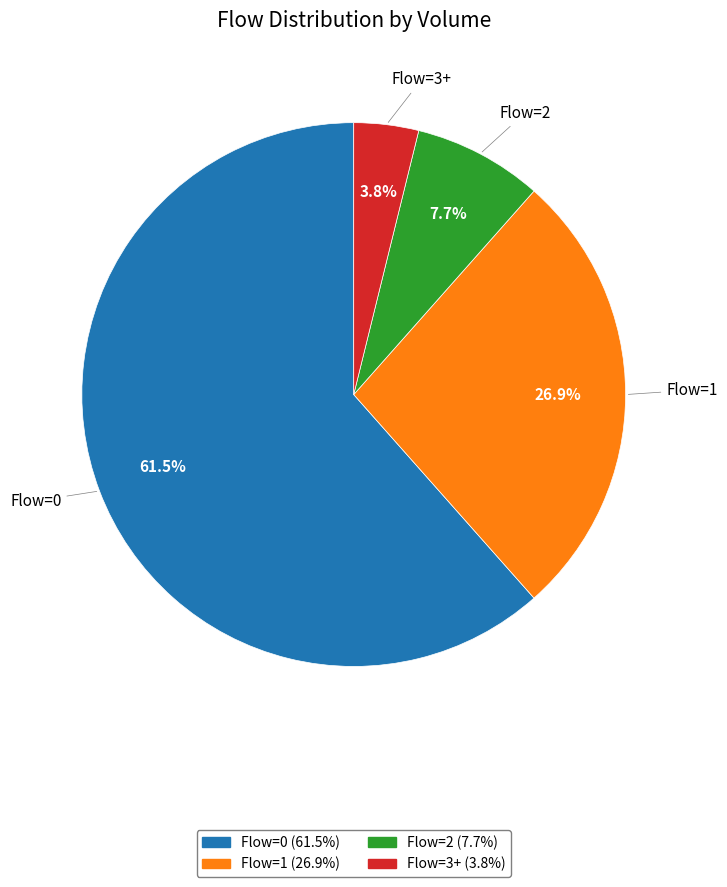

Rank the categories by value from lowest to highest.

Flow=3+, Flow=2, Flow=1, Flow=0